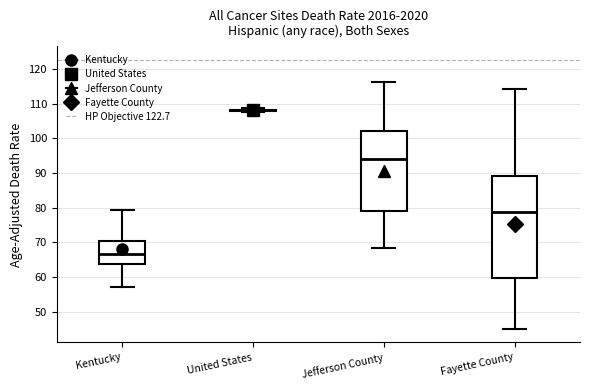

Reading left to right, read every box against the y-axis: the position of its median line, the range the box covers, and the ends of its whiskers. The values are not printed on the chart, so give them approximately, as read against the axis.

Kentucky: median 67, box 64 to 71, whiskers 57 to 79
United States: box collapsed to a line at 108, whiskers 108 to 109
Jefferson County: median 94, box 79 to 102, whiskers 68 to 116
Fayette County: median 79, box 60 to 89, whiskers 45 to 114